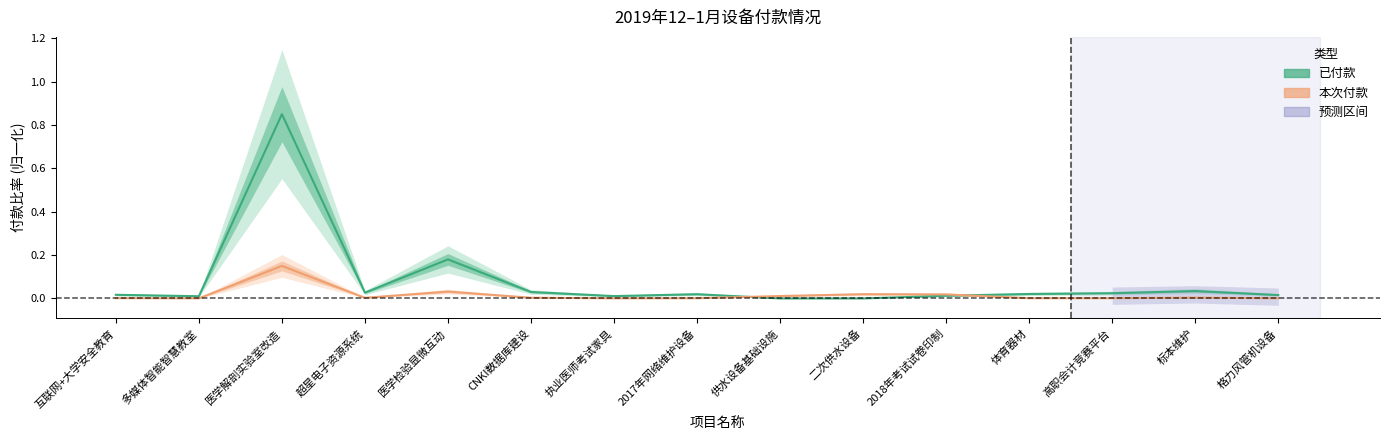

Is the value of 已付款 at 高职会计竞赛平台 greater than the value of 本次付款 at 体育器材?

Yes